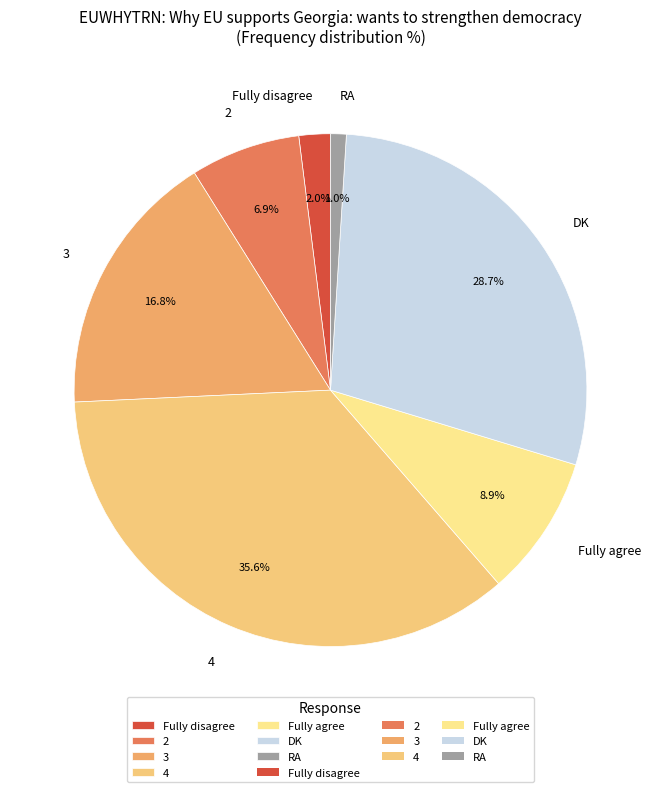

To the nearest percent, what is the difference between the largest and smallest slice percentages?

35%